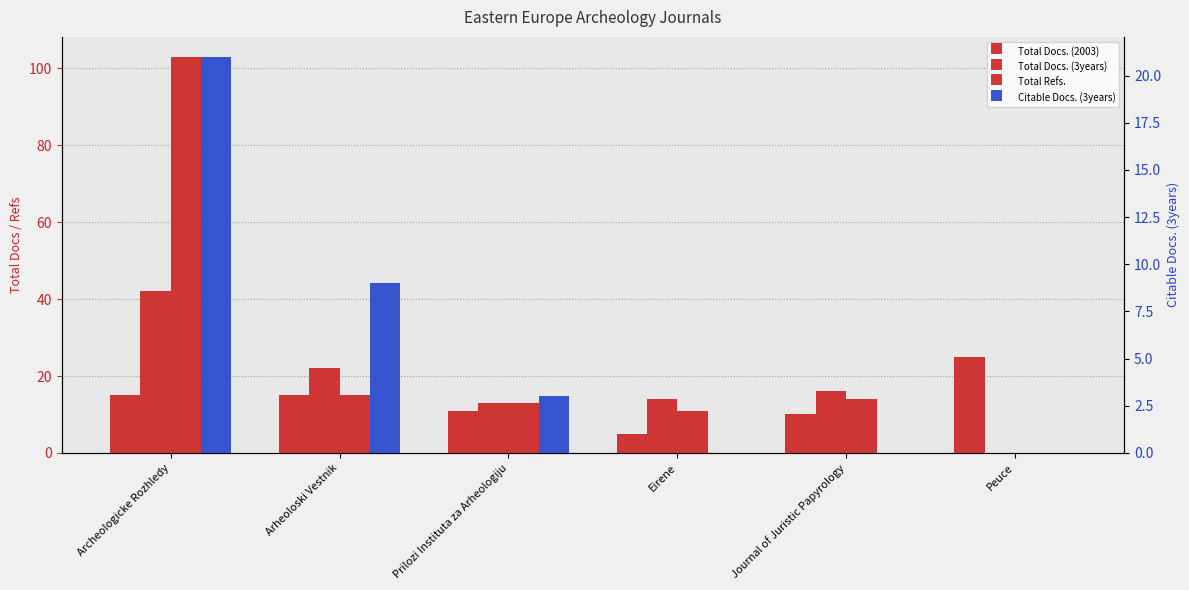

Which series has the largest total across all categories?

Total Refs.